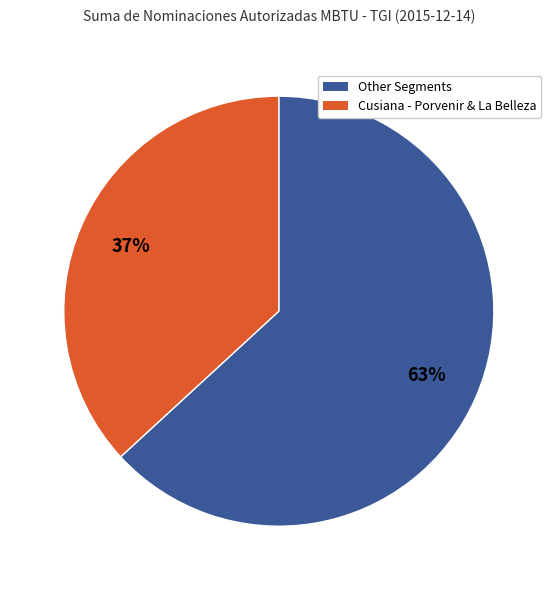

To the nearest percent, what is the average slice percentage?

50%